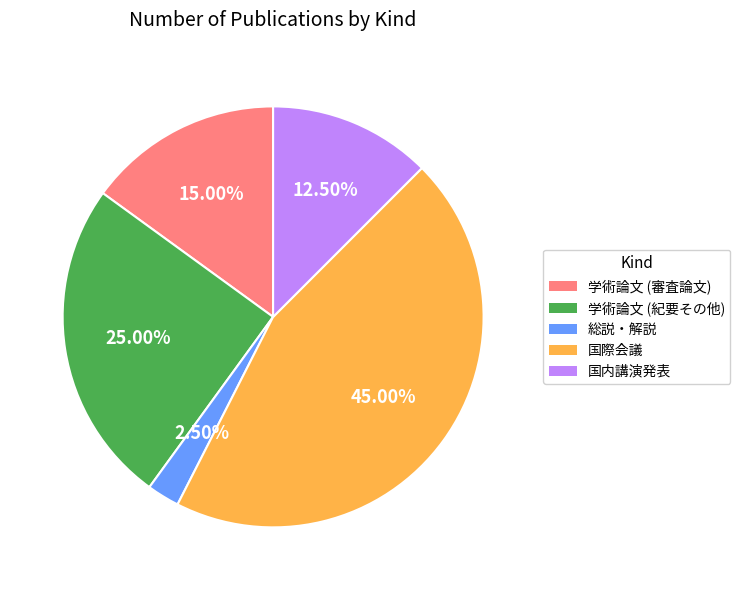

True or false: 国際会議 accounts for 51% of the total.

False